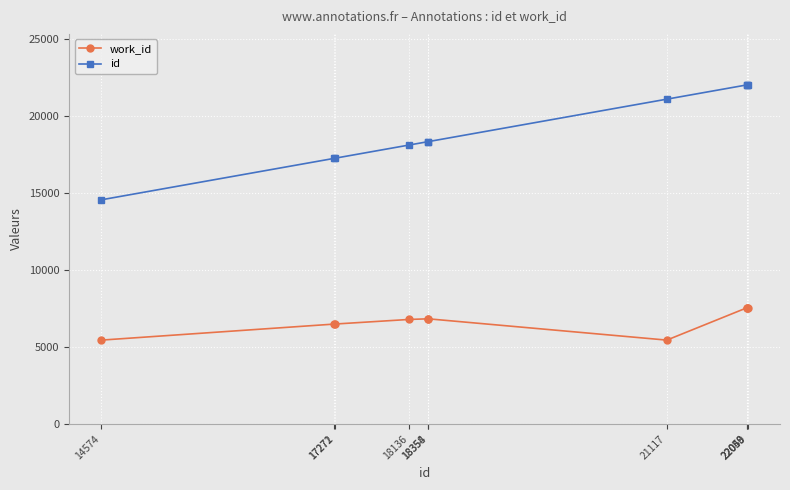

What is the value of the work_id point at the 2nd from the left?

6495